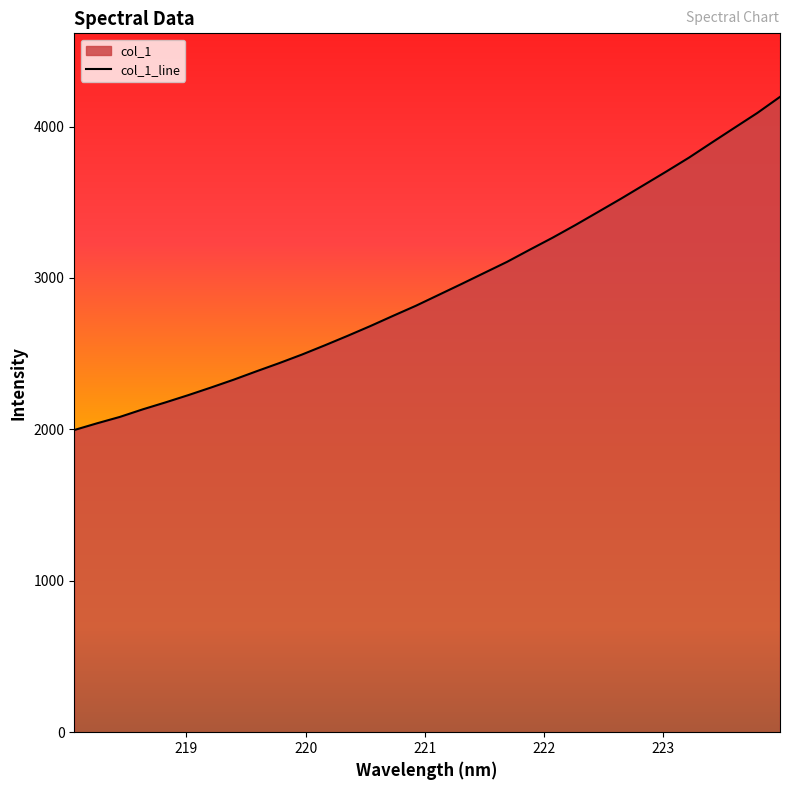

What is the maximum value shown in the chart?

4196.1